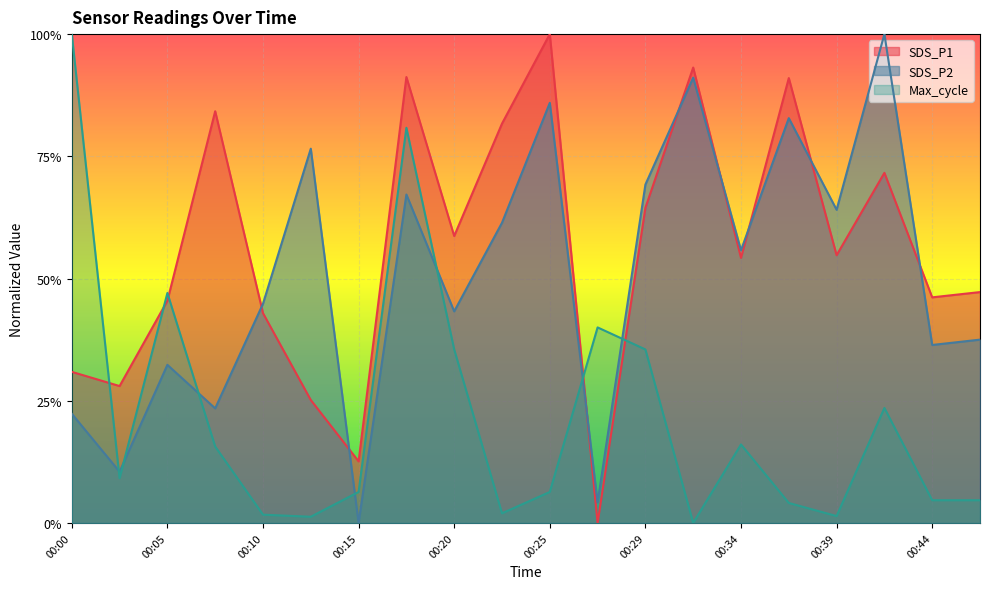

At which category does SDS_P1 reach its first local valley?

00:03